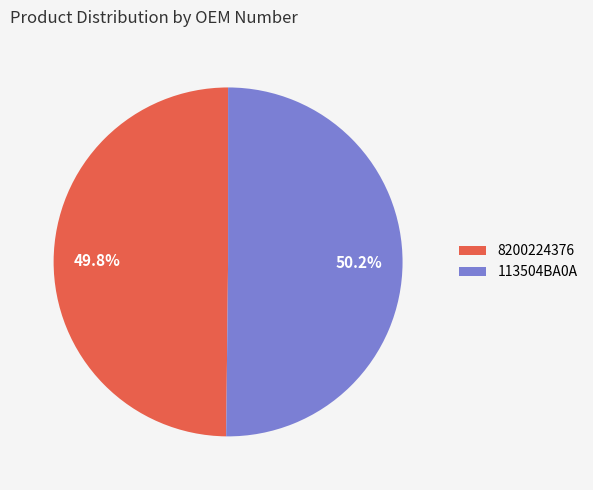

What is the total percentage of 113504BA0A and 8200224376?

100.0%